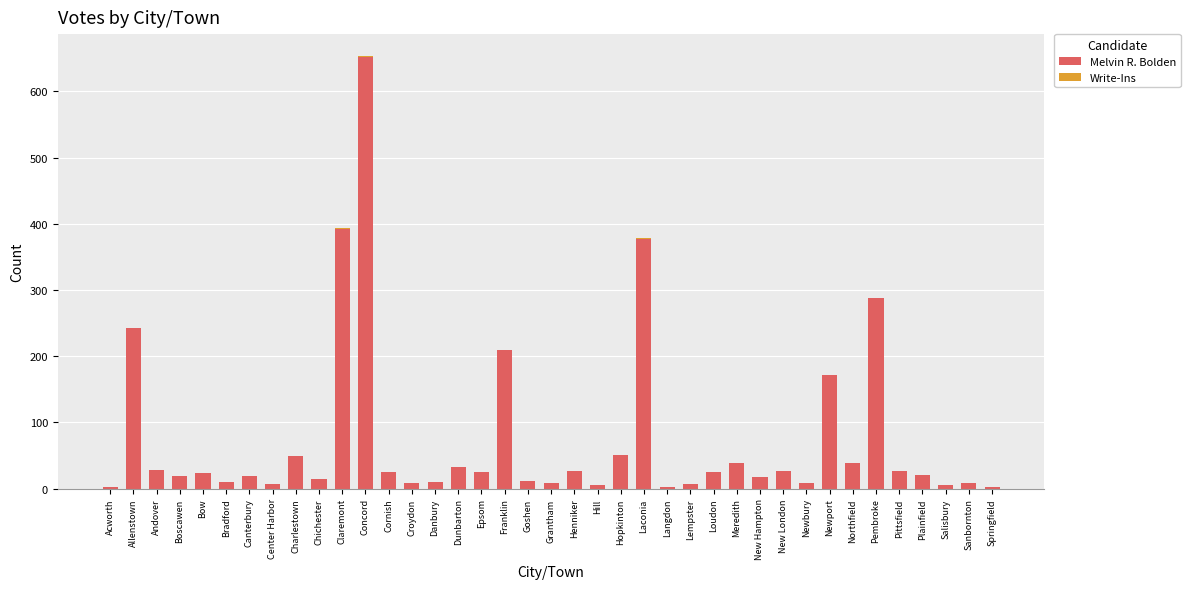

At which category is the sum across all series the highest?

Concord